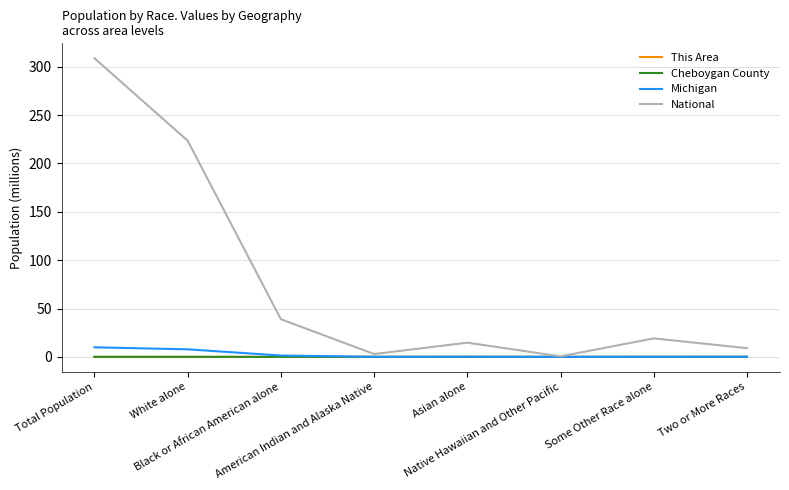

Which series has the largest range (max minus min)?

National